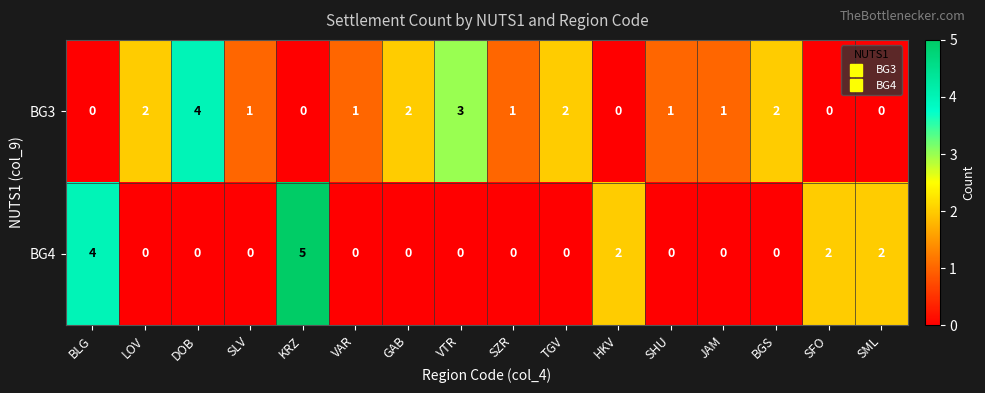

List the series in order of their peak value, highest first.

BG4, BG3